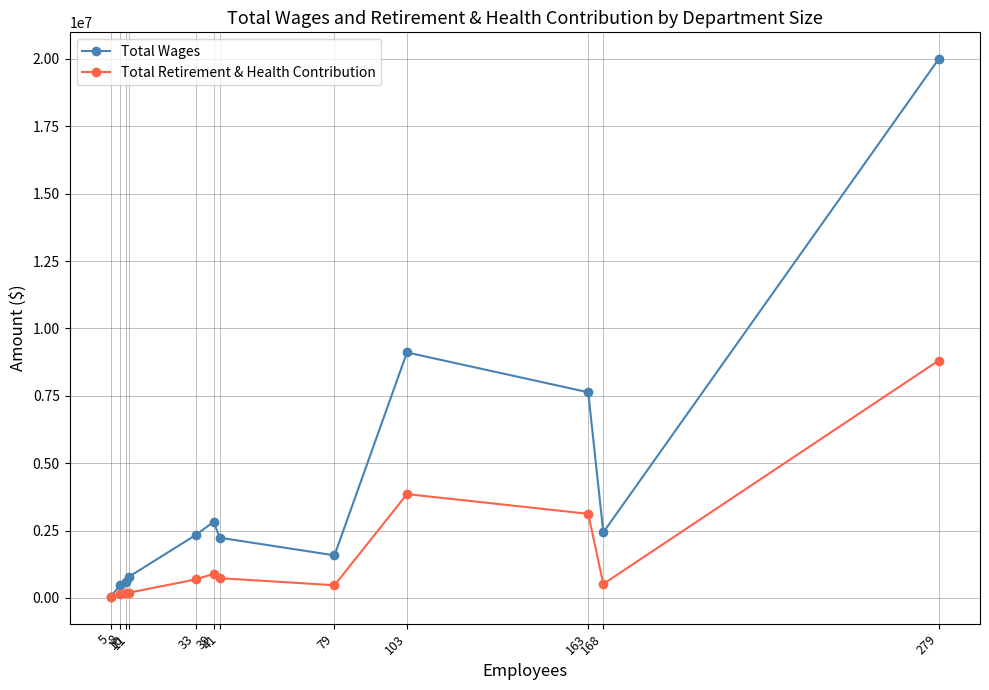

Rank the series by their average value, from highest to lowest.

Total Wages, Total Retirement & Health Contribution